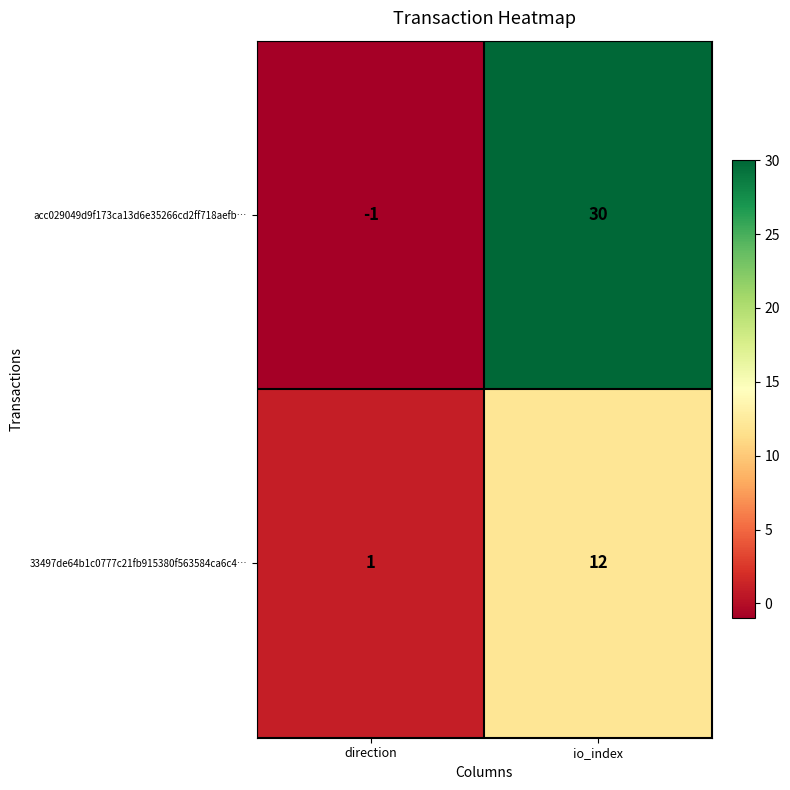

Rank the series by their average value, from highest to lowest.

acc029049d9f173ca13d6e35266cd2ff718aefb…, 33497de64b1c0777c21fb915380f563584ca6c4…